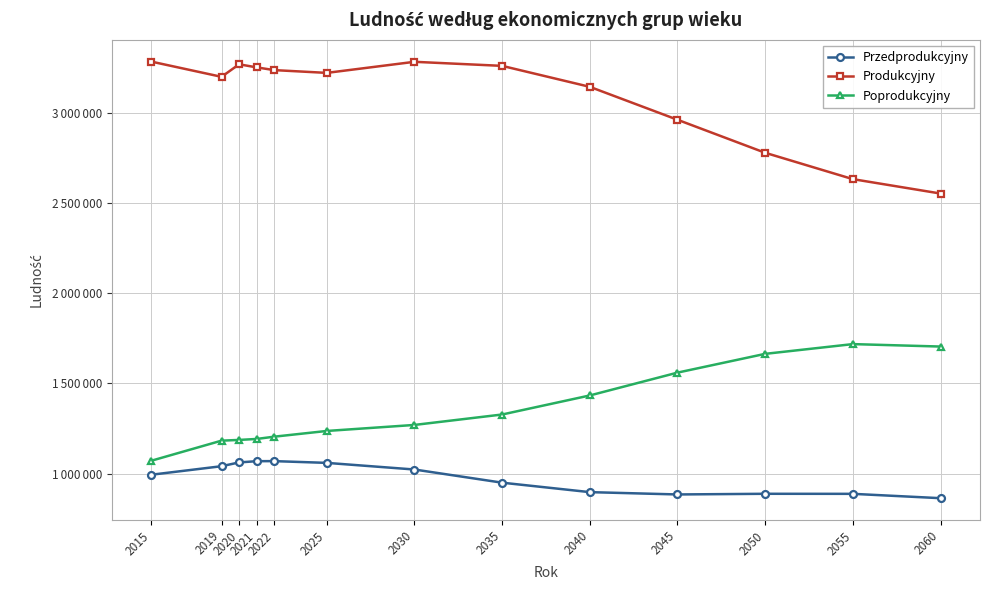

The Poprodukcyjny series shows 670476 at 2035. True or false?

False